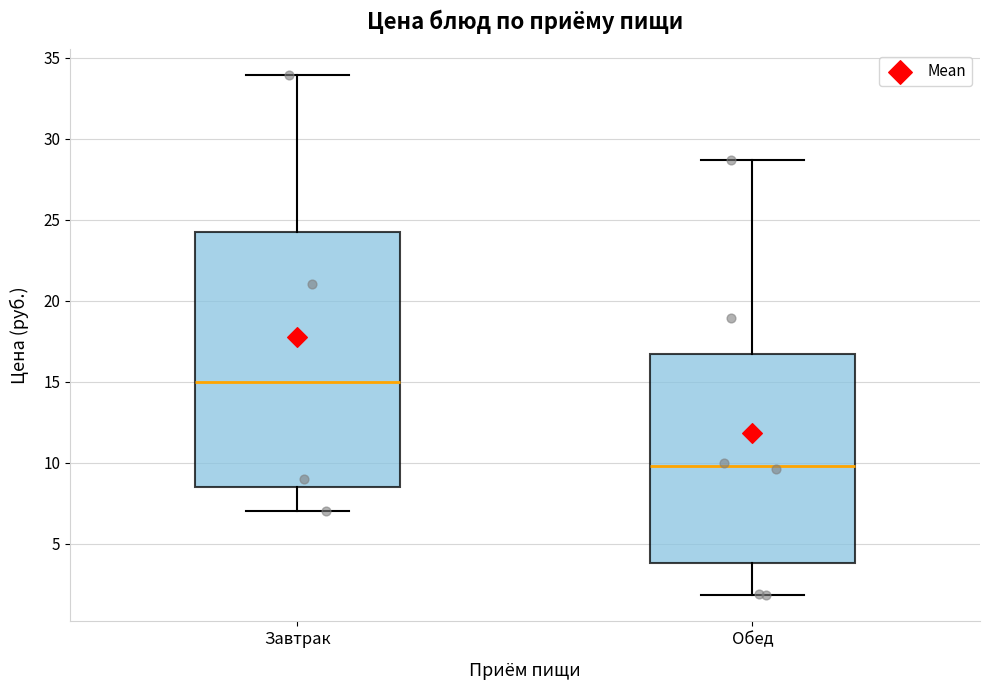

Which box is the tallest, from its lower edge to its upper edge?

Завтрак